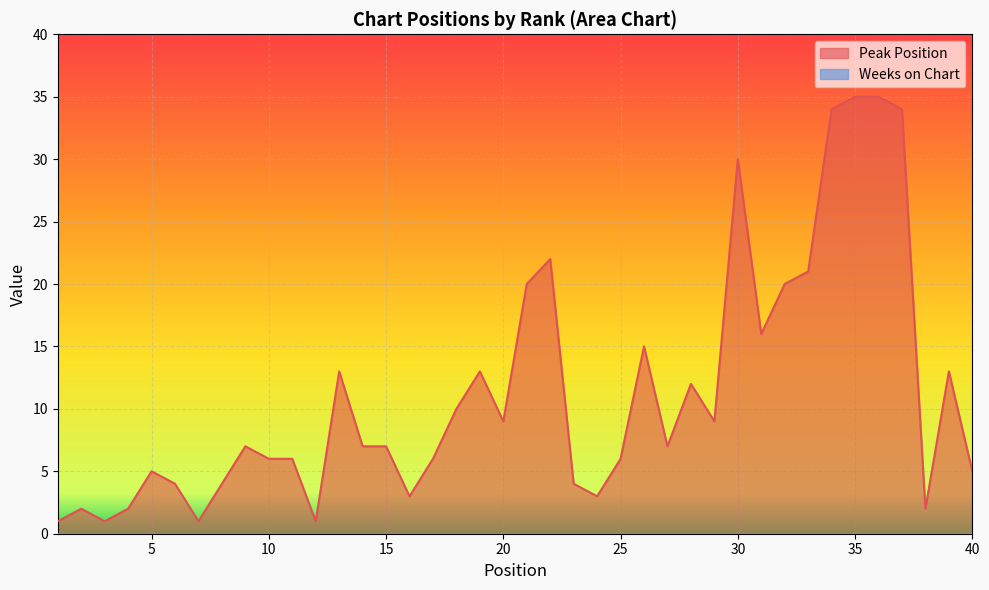

List the labels in order of value, largest first.

35, 36, 34, 37, 30, 22, 33, 21, 32, 31, 26, 13, 19, 39, 28, 18, 20, 29, 9, 14, 15, 27, 10, 11, 17, 25, 5, 40, 6, 8, 23, 16, 24, 2, 4, 38, 1, 3, 7, 12